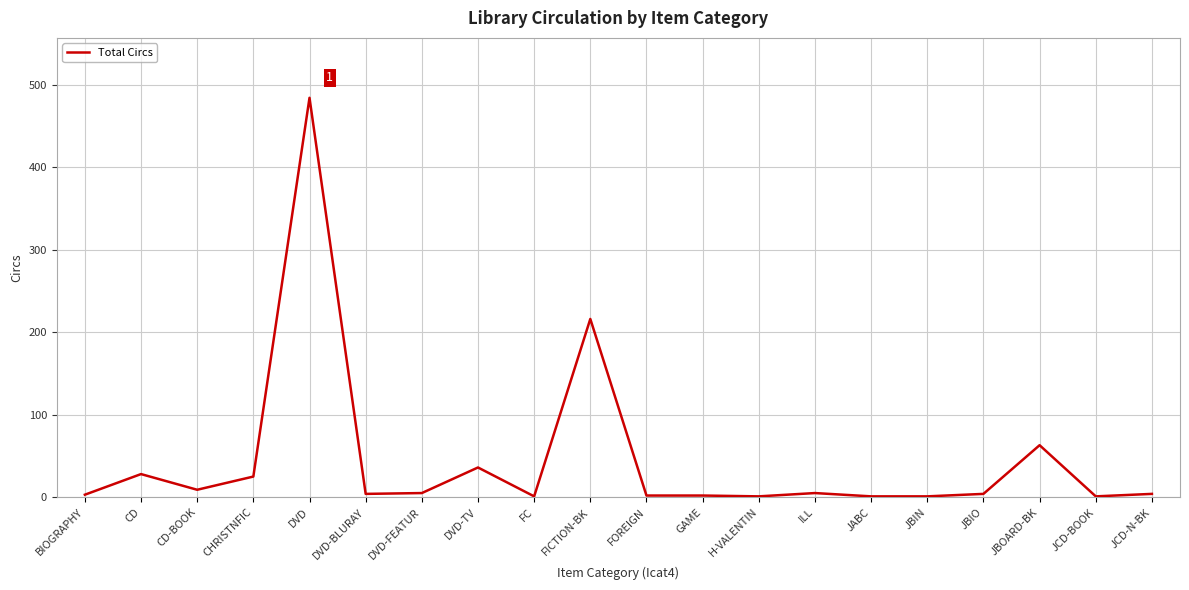

The chart shows a value of 4 at JBIO. True or false?

True